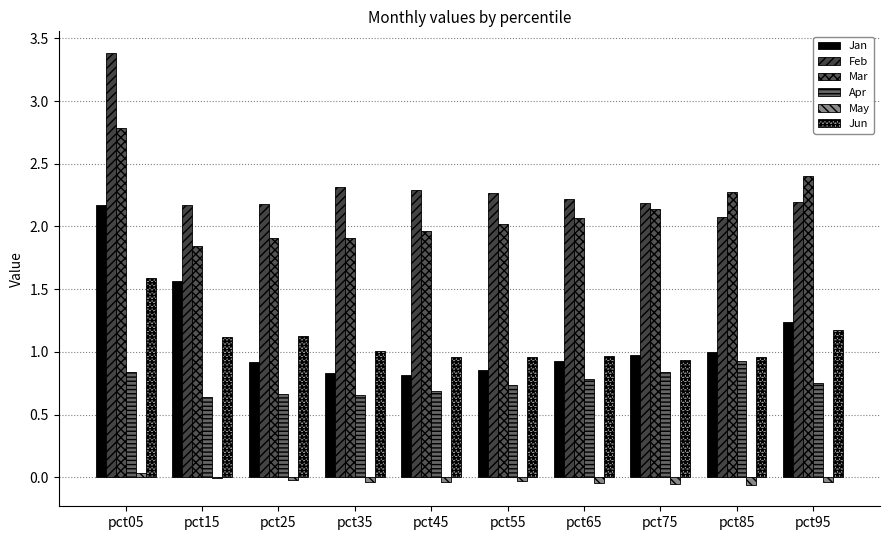

Are the bars horizontal?

No